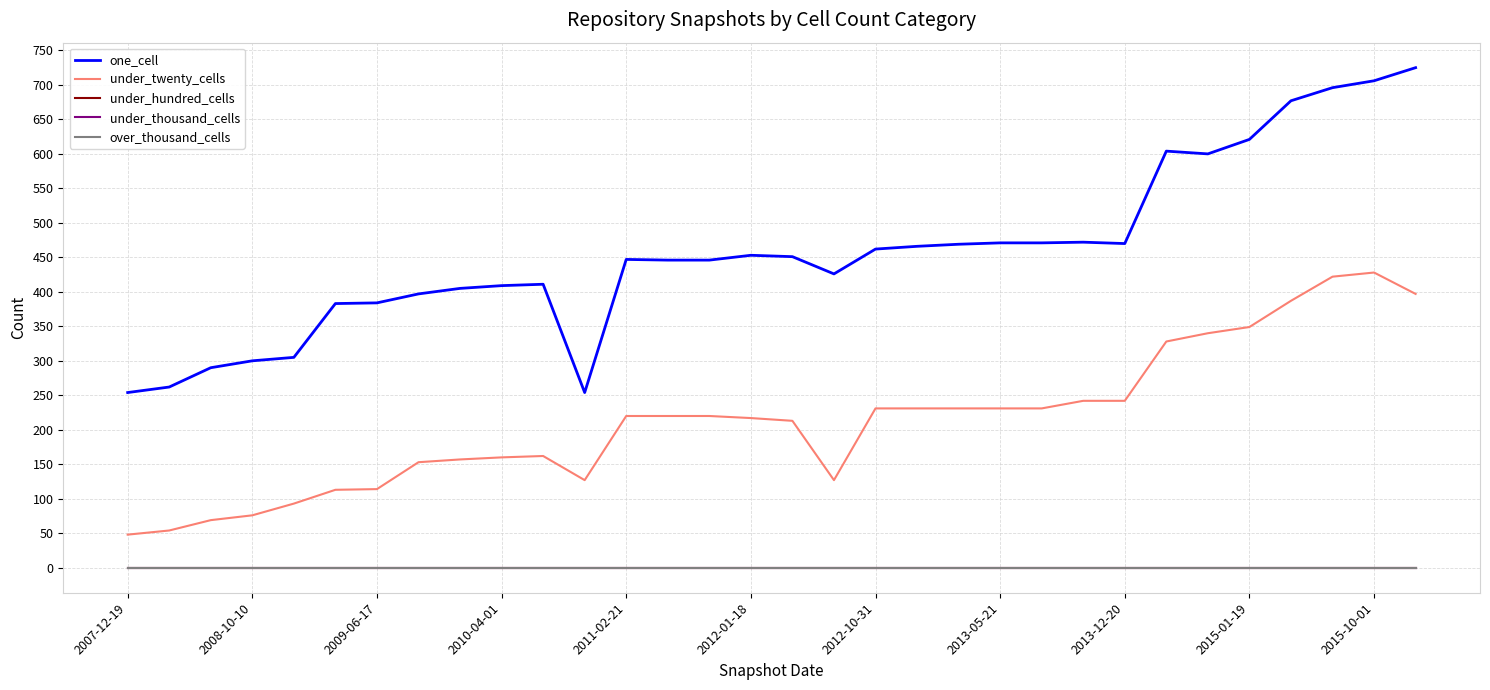

Is this an area chart (filled region under the line)?

No